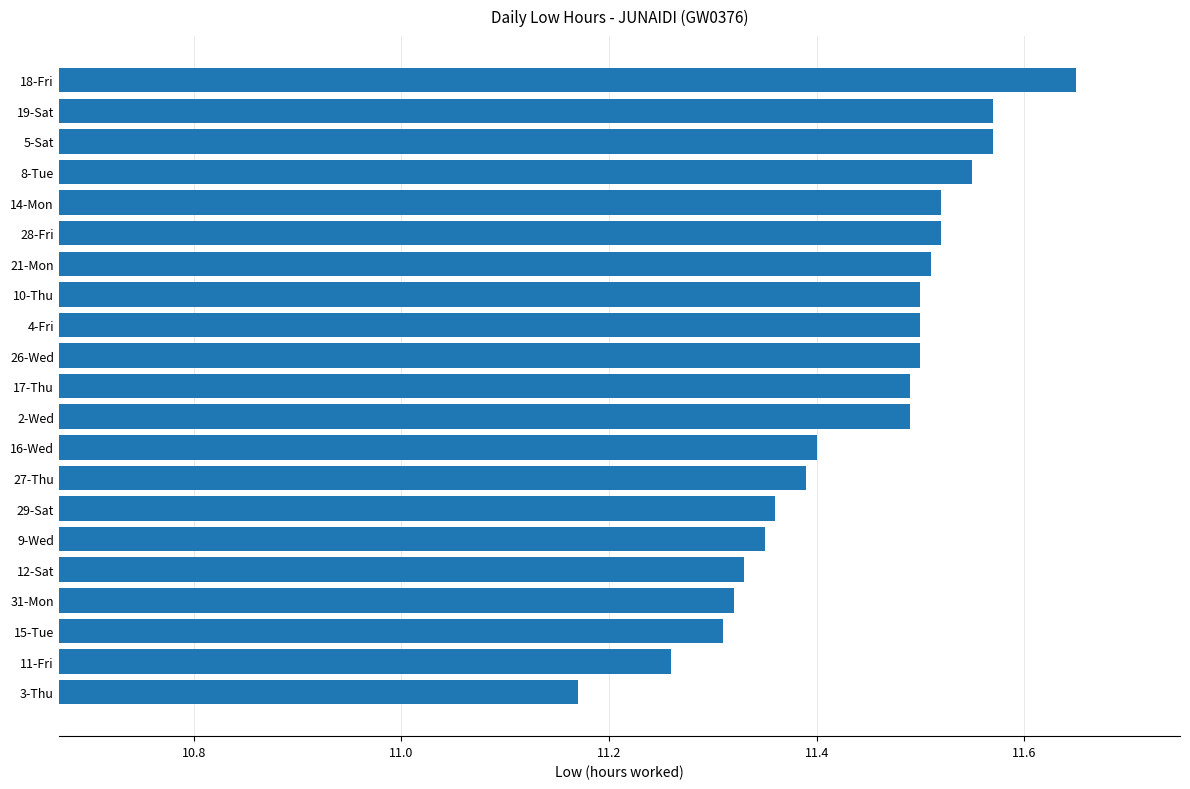

At which category does the chart reach its minimum across all series?

3-Thu